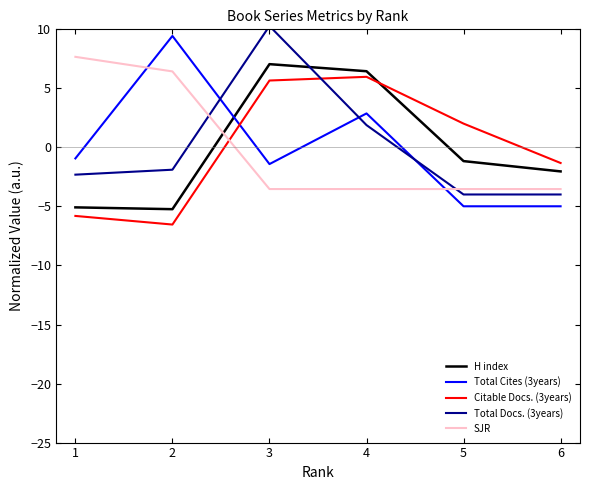

At how many categories does at least one series exceed -2?

6